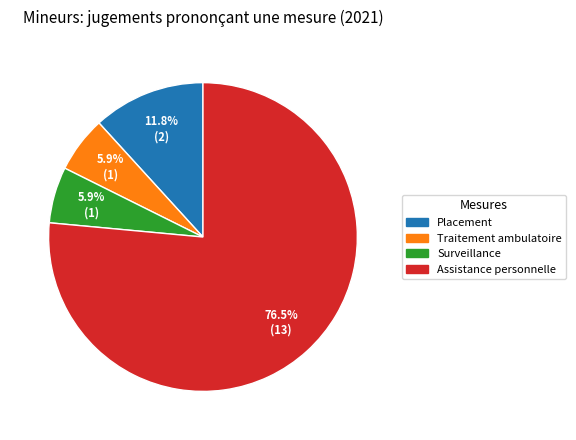

The Traitement ambulatoire slice represents 6% of the pie. True or false?

True